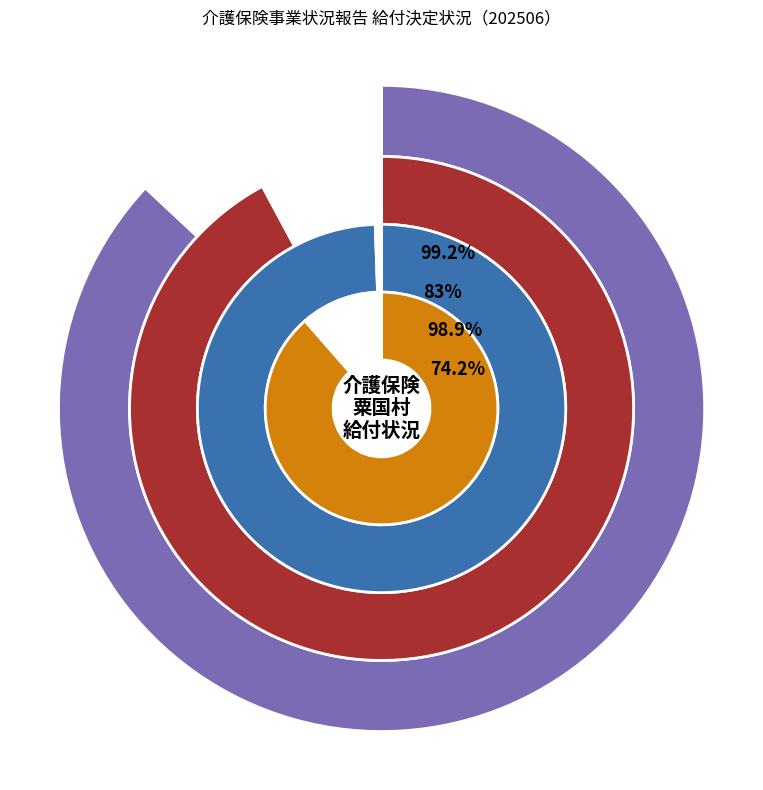

Which slice is the smallest?

居宅（介護予防）サービス